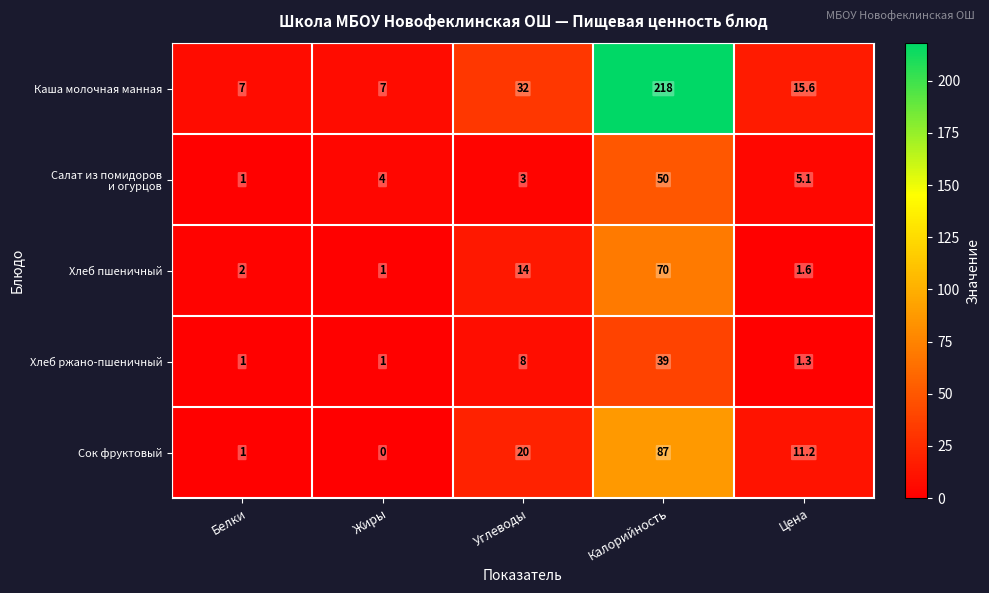

At how many categories does at least one series exceed 160?

1